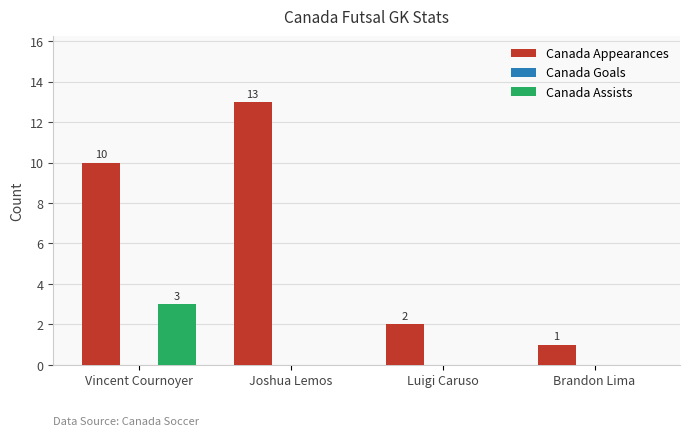

Reading left to right, what are all the values shown in this chart?

Canada Appearances: Vincent Cournoyer=10	Joshua Lemos=13	Luigi Caruso=2	Brandon Lima=1
Canada Assists: Vincent Cournoyer=3	Joshua Lemos=0	Luigi Caruso=0	Brandon Lima=0